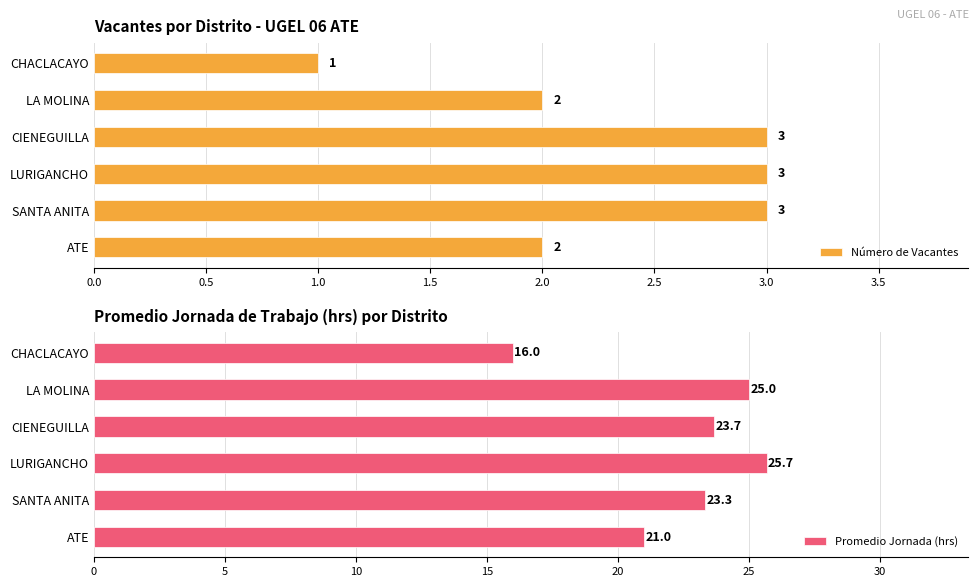

Which series has the largest total across all categories?

Promedio Jornada (hrs)